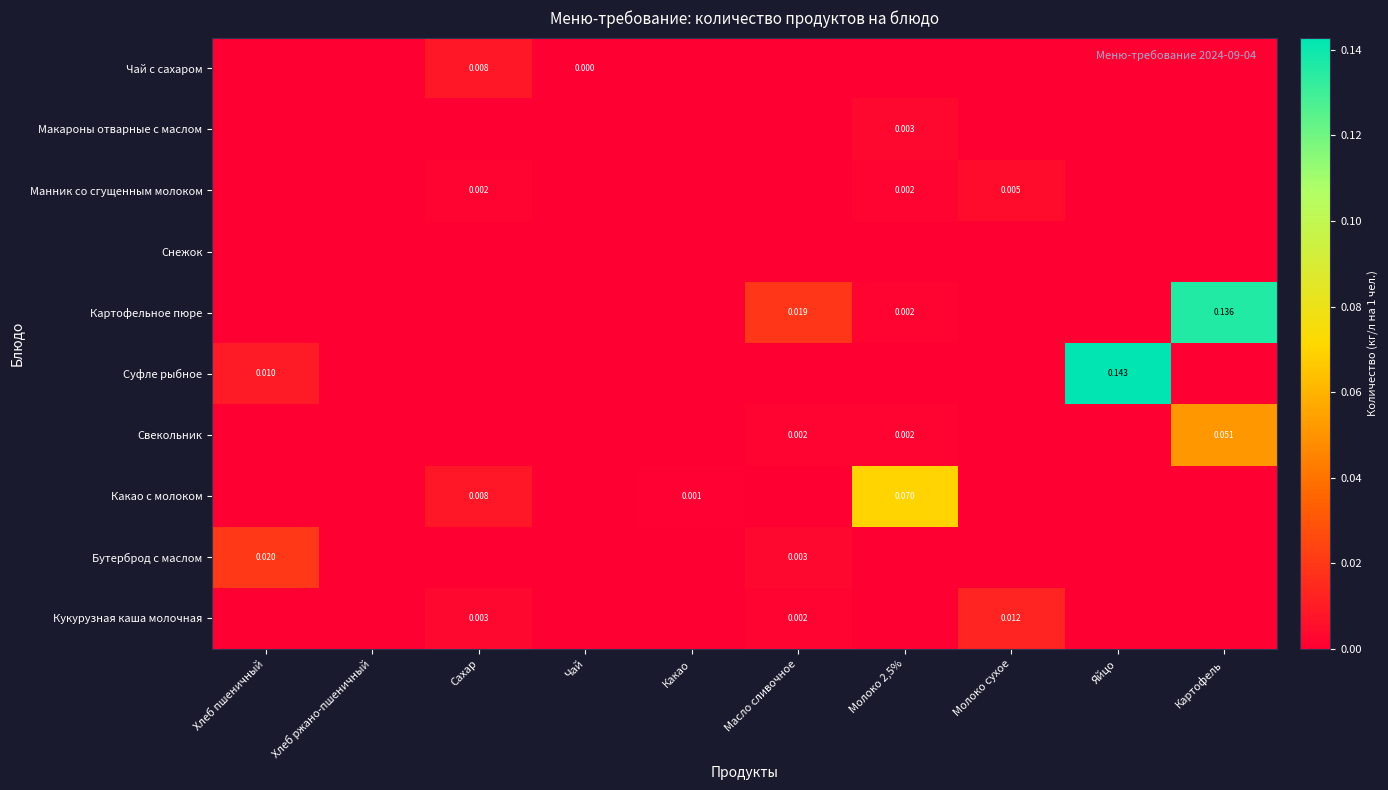

How many data points does each series have?

10